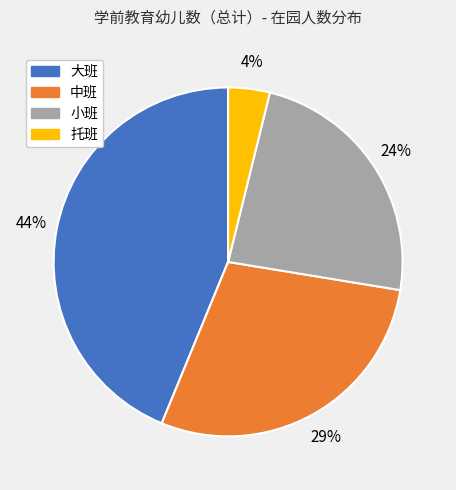

Is there any slice that represents more than half of the pie?

No